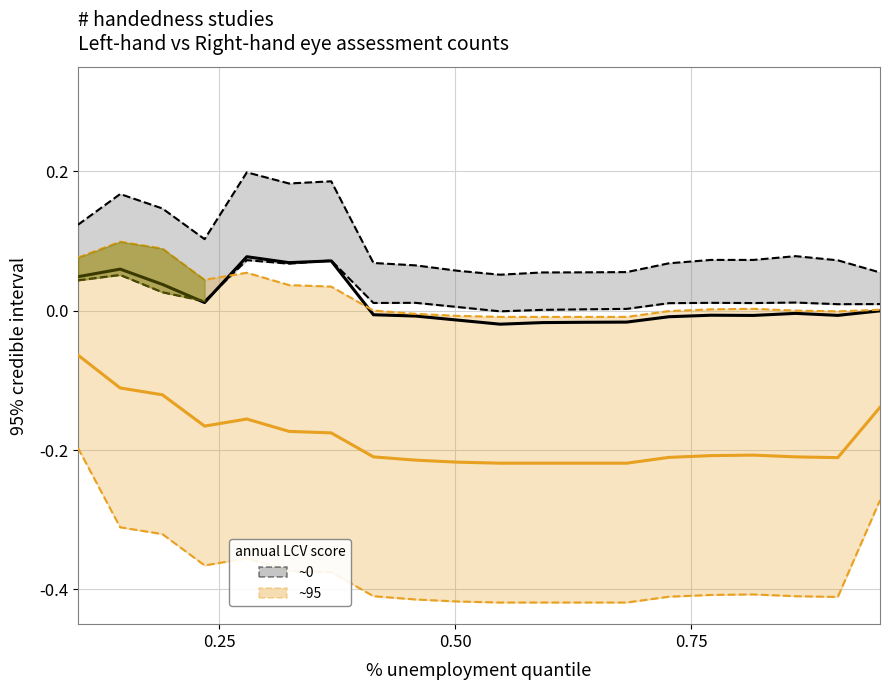

Which series has the widest spread of values?

~95